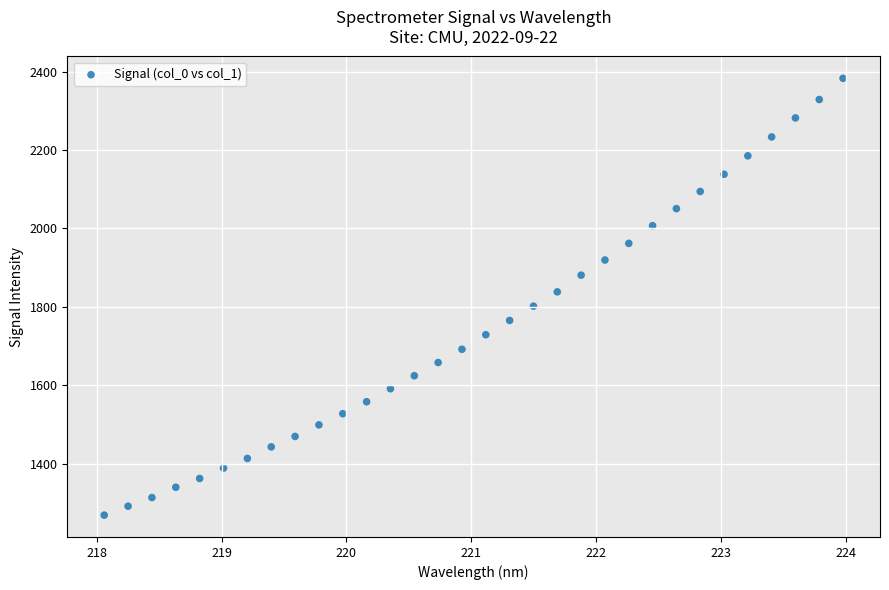

What is the range of X values (max minus min)?

5.9